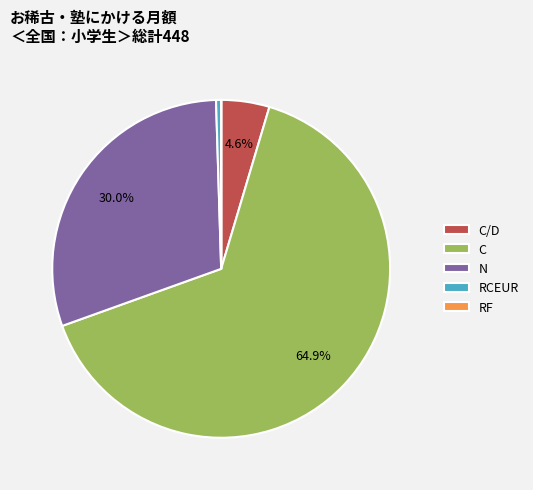

Is there a majority slice in this chart?

Yes